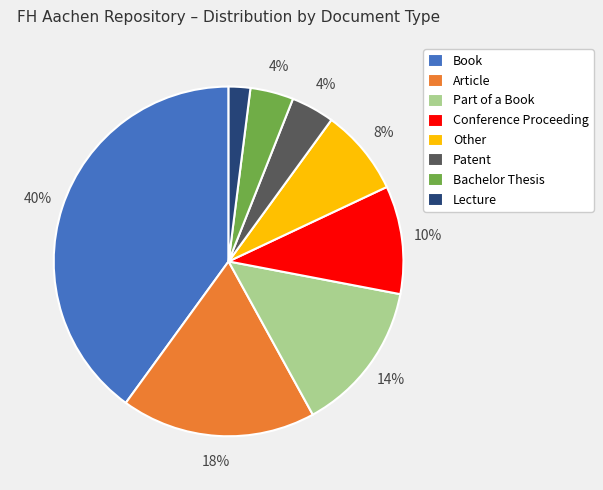

Which has a higher value, Patent or Other?

Other